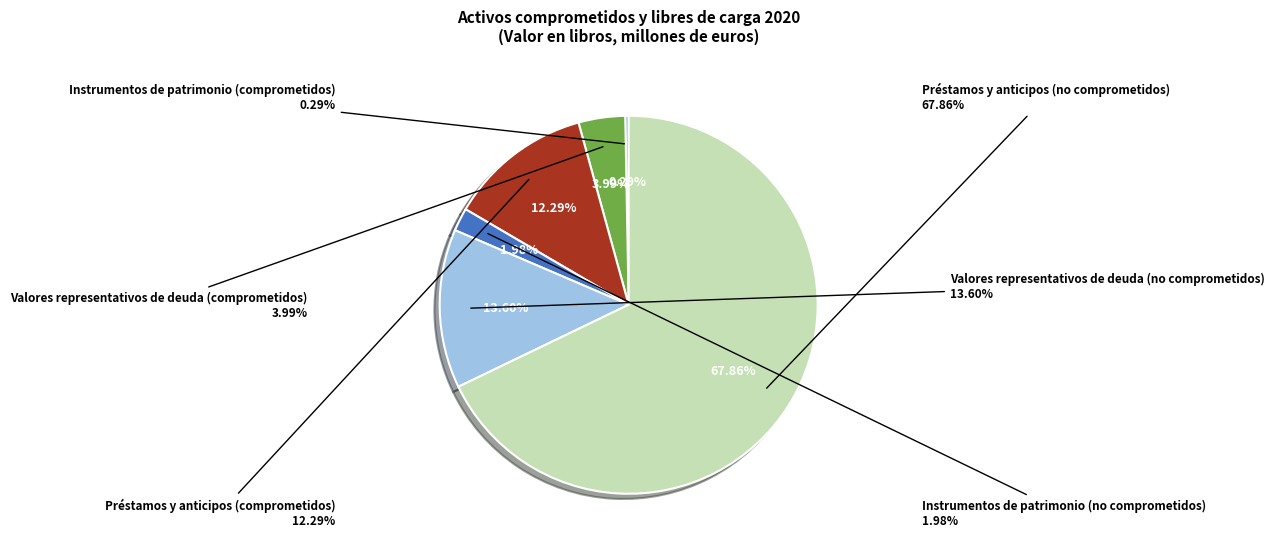

Is it true that Préstamos y anticipos (comprometidos) is 12% of the pie?

True